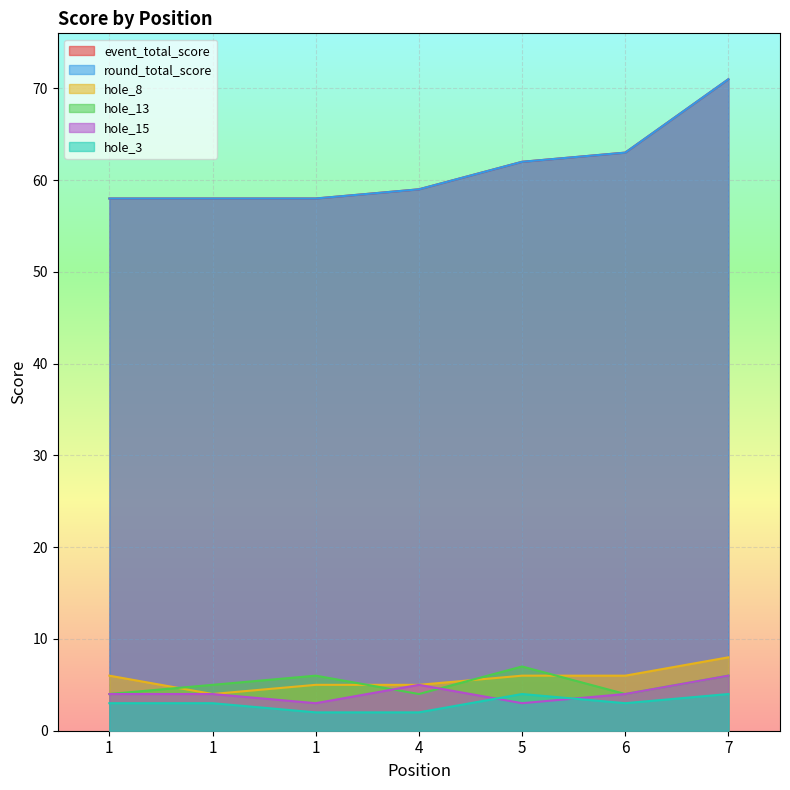

Does the chart display data point markers on the line(s)?

No